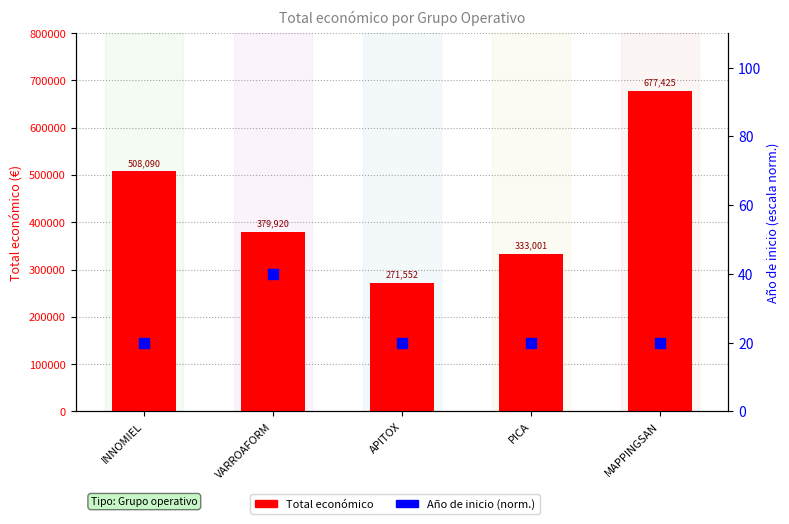

Is the value of Año de inicio (norm) at INNOMIEL greater than the value of Total económico at INNOMIEL?

No